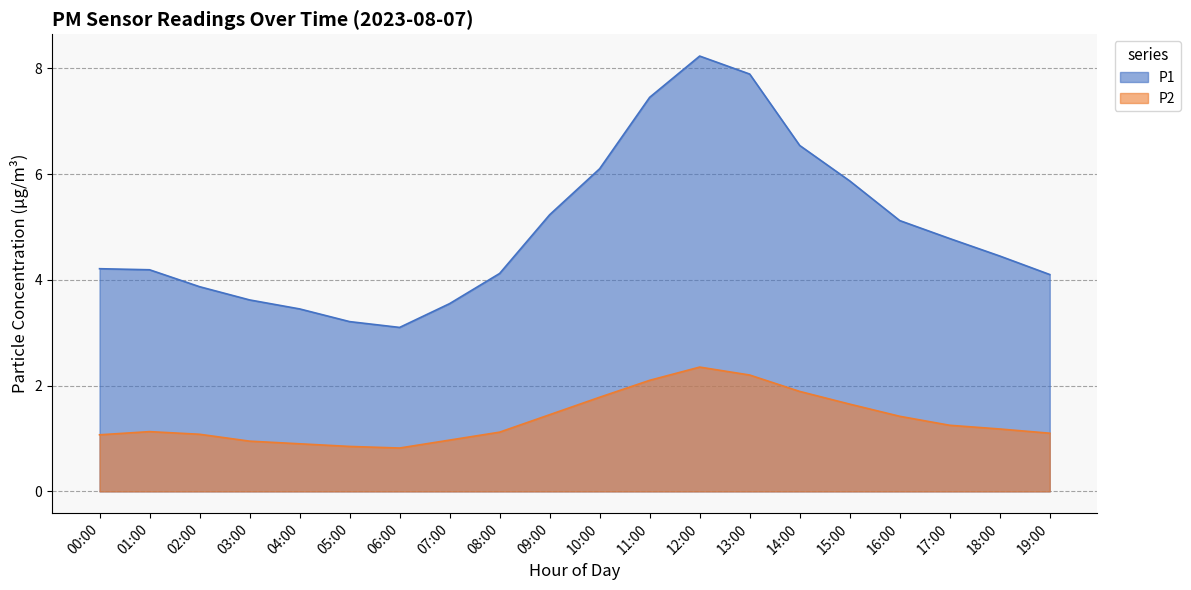

At how many categories does at least one series exceed 1?

20